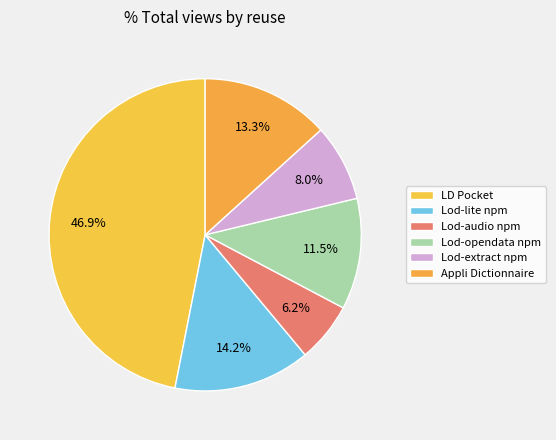

How many slices are in this pie chart?

6